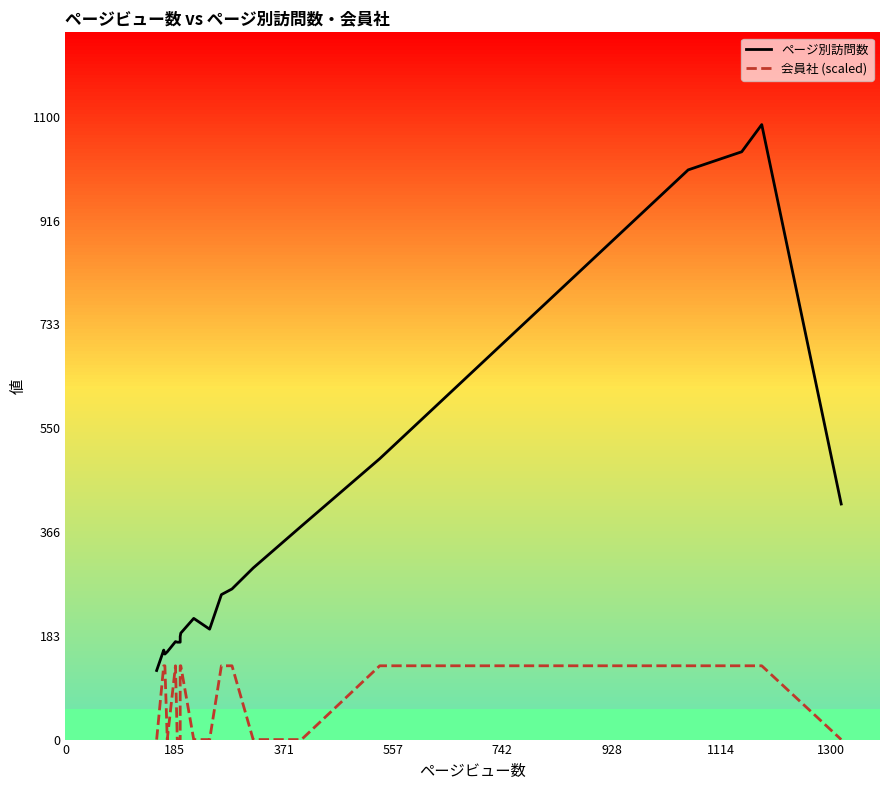

How many distinct data groups are displayed?

2